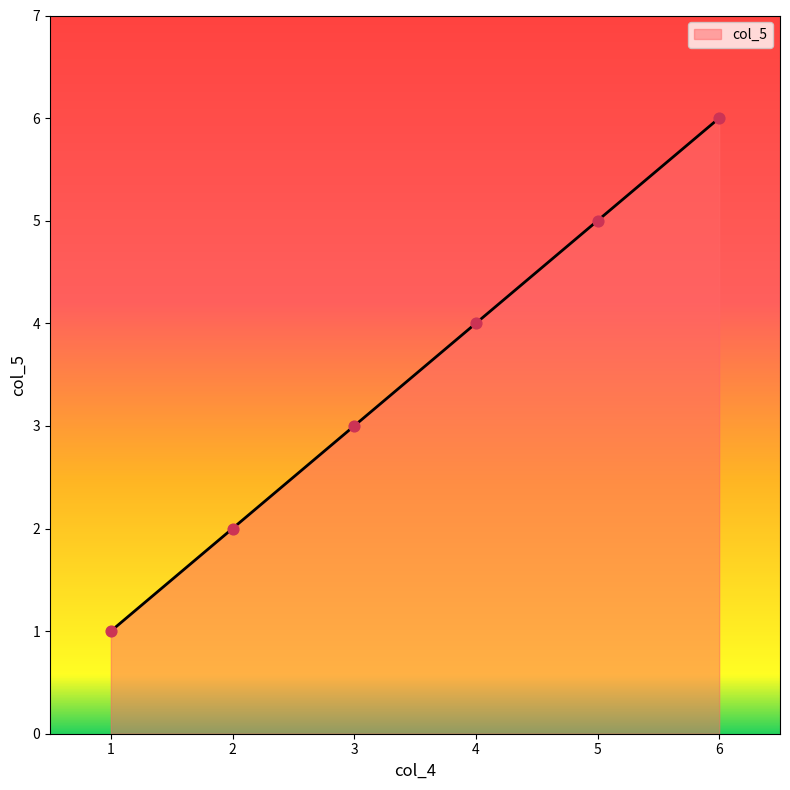

What is the change in value from 1 to 6?

+5